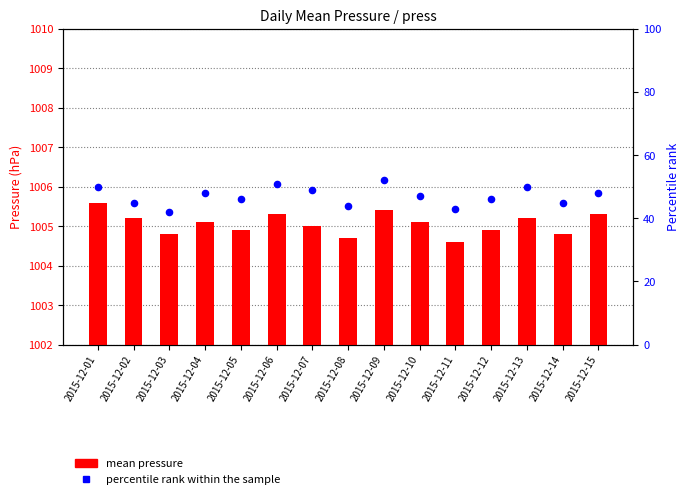

Which series contains the highest Y value?

percentile rank